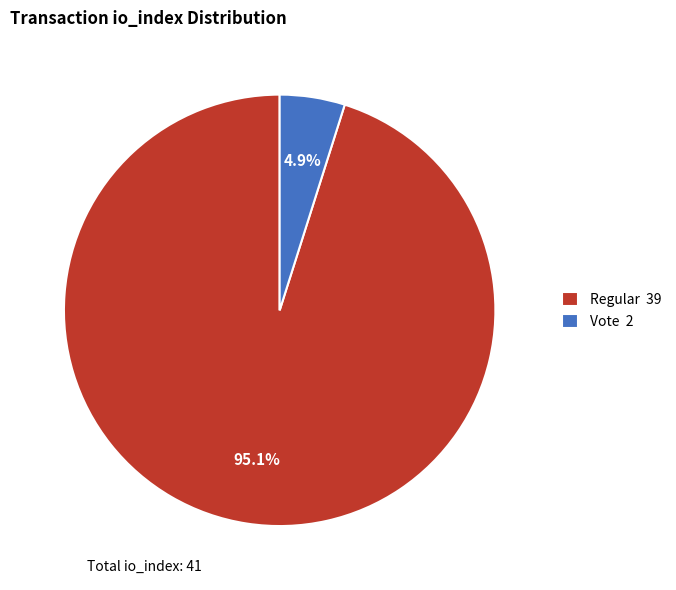

Rank the categories by value from highest to lowest.

Regular 39, Vote 2